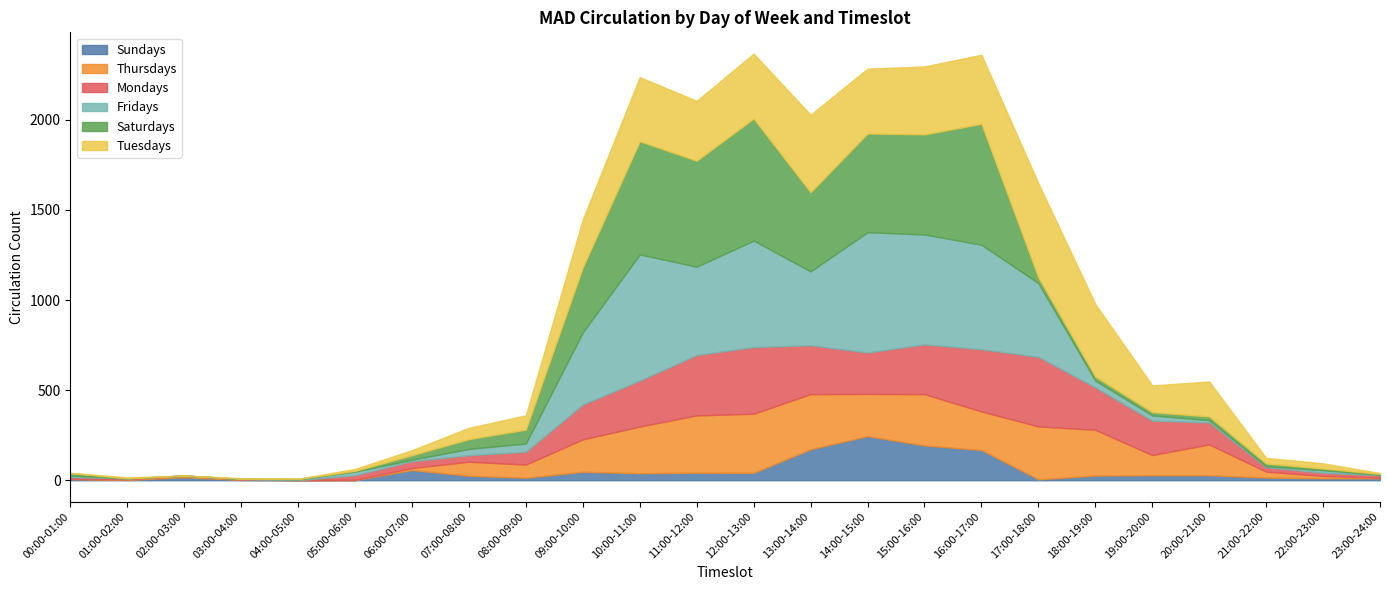

True or false: Thursdays and Tuesdays intersect in this chart.

True